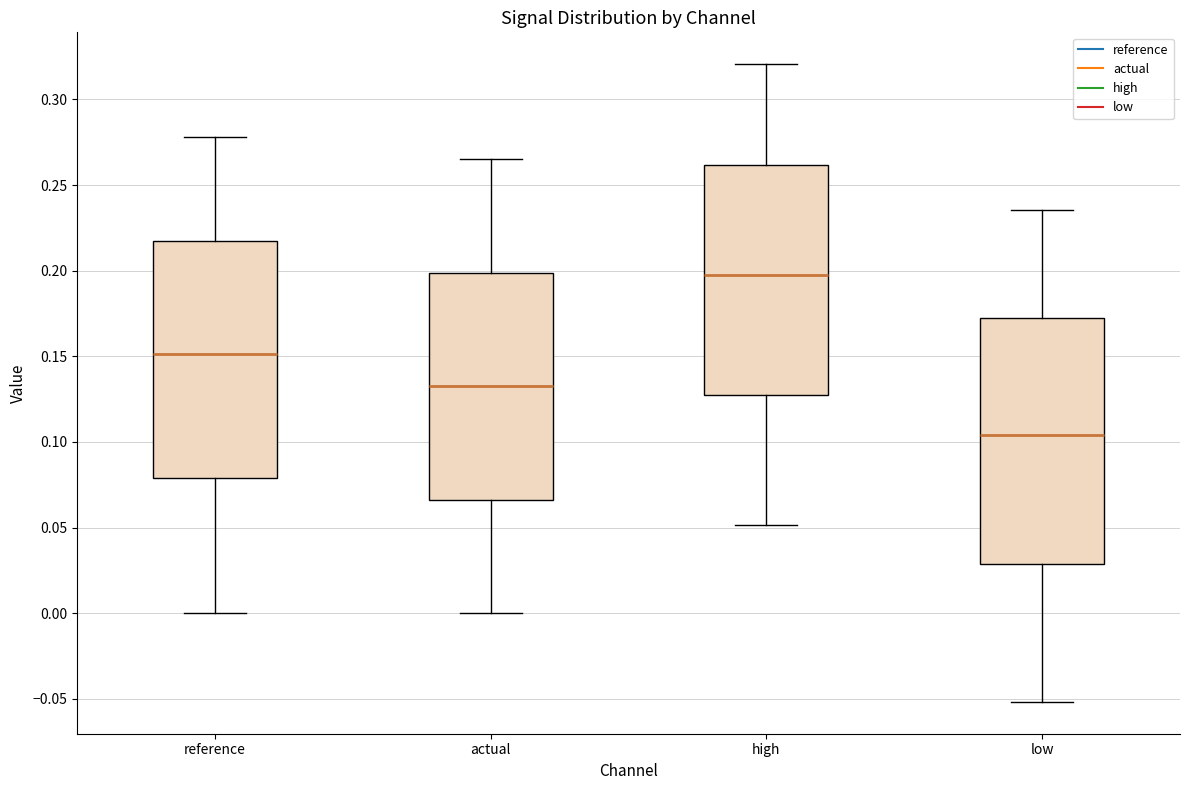

Which box's median line is the highest?

high